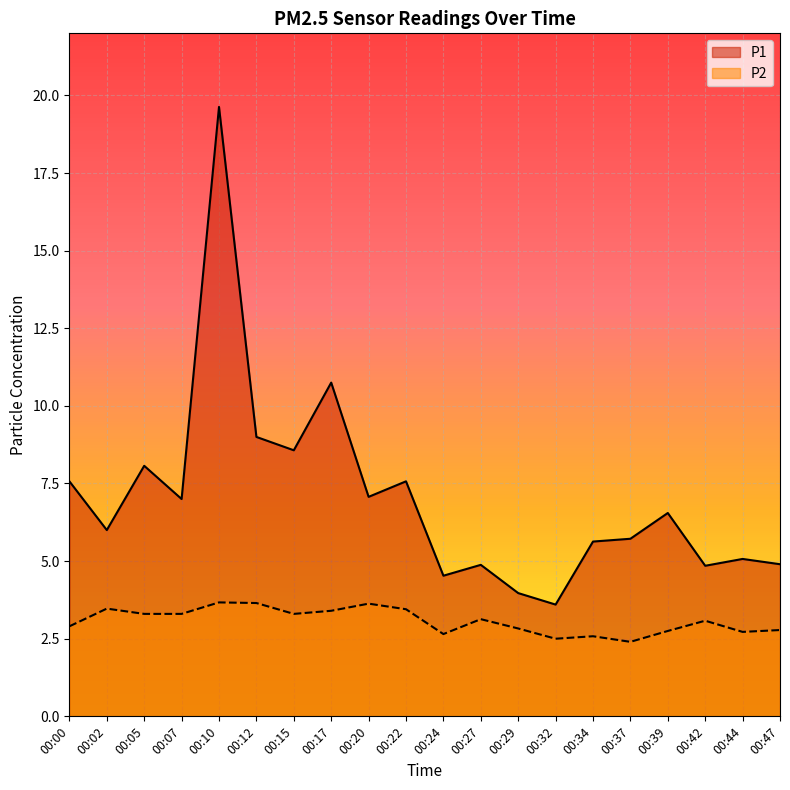

What is the lowest value of the P2 series?

2.4